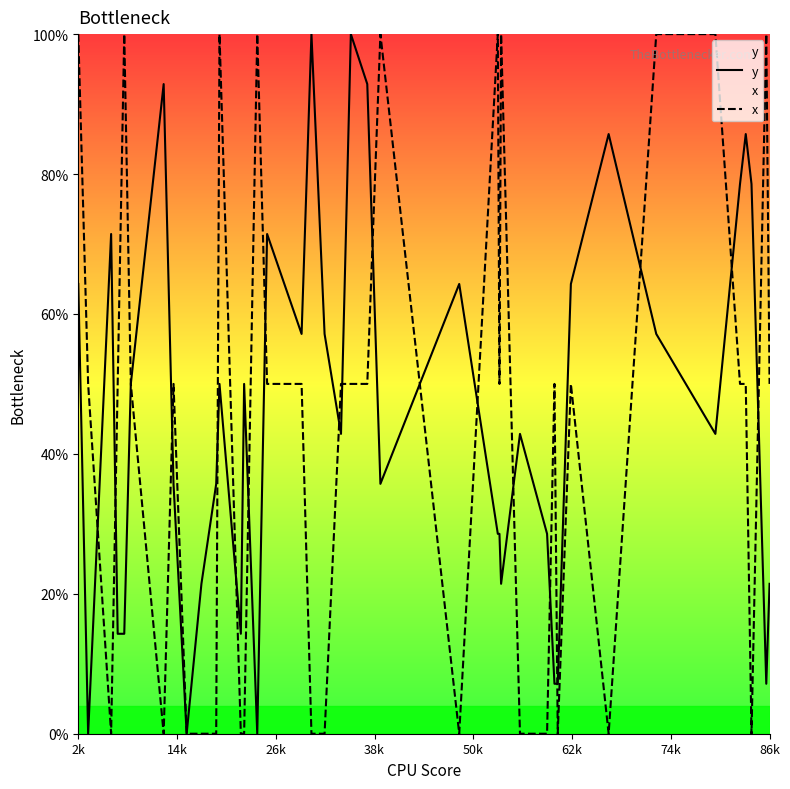

What is the maximum value for y?

100.0